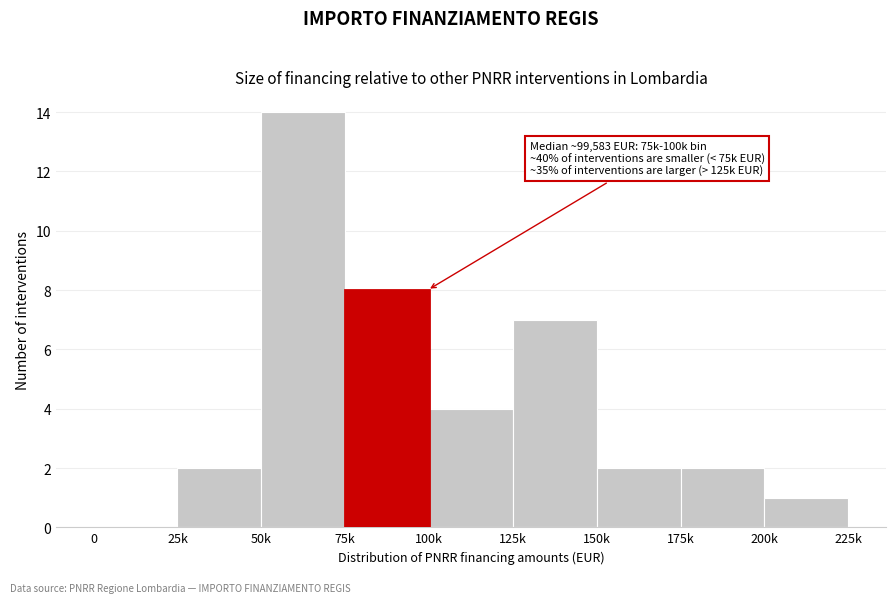

Reading left to right, what are all the values shown in this chart?

0=0	25k=2	50k=14	75k=8	100k=4	125k=7	150k=2	175k=2	200k=1